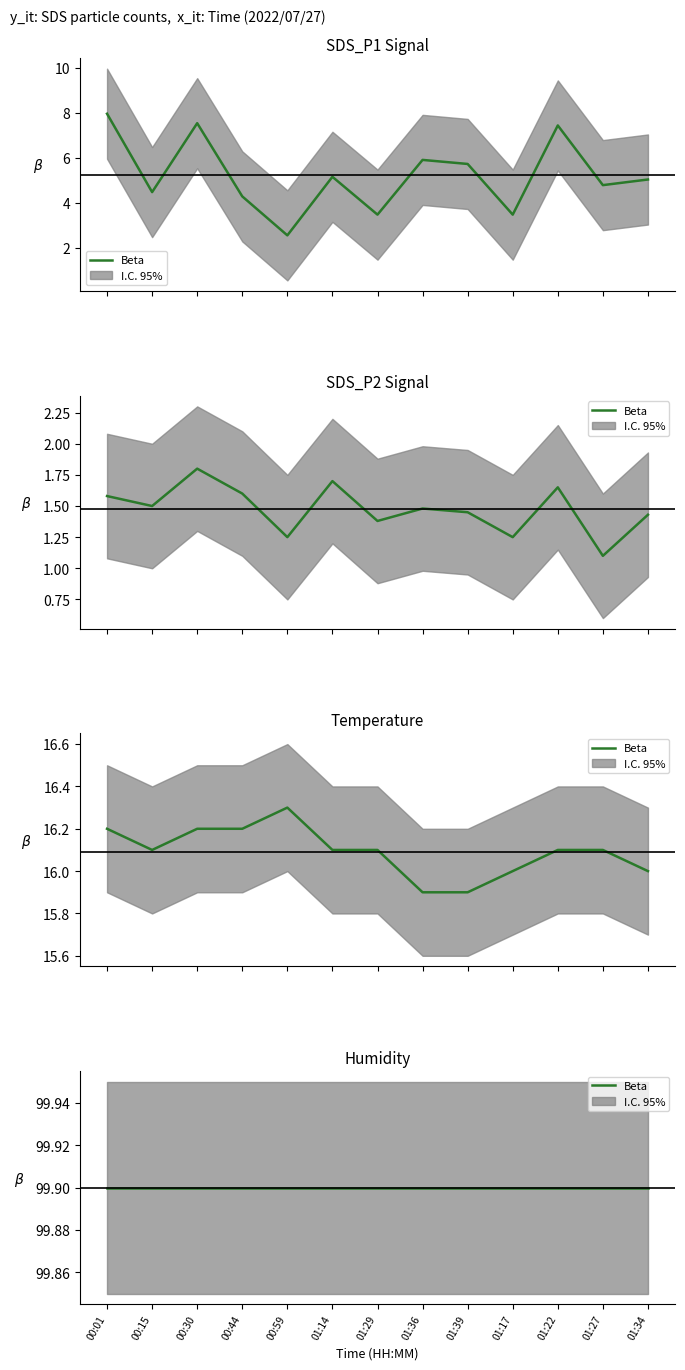

True or false: SDS_P1 has a value of 1.3 at 01:34.

False